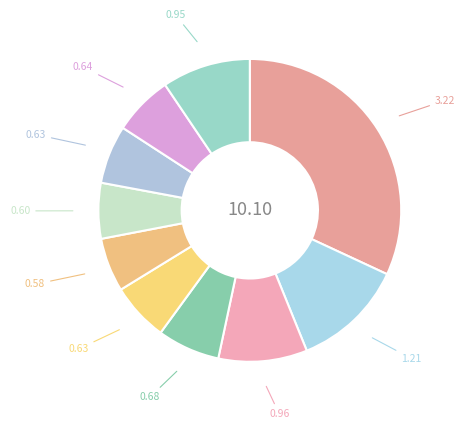

Count the number of slices in the pie.

10